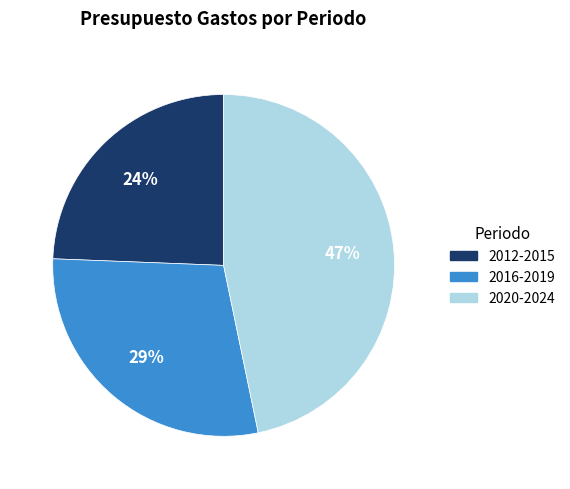

To the nearest percent, what is the average slice percentage?

33%